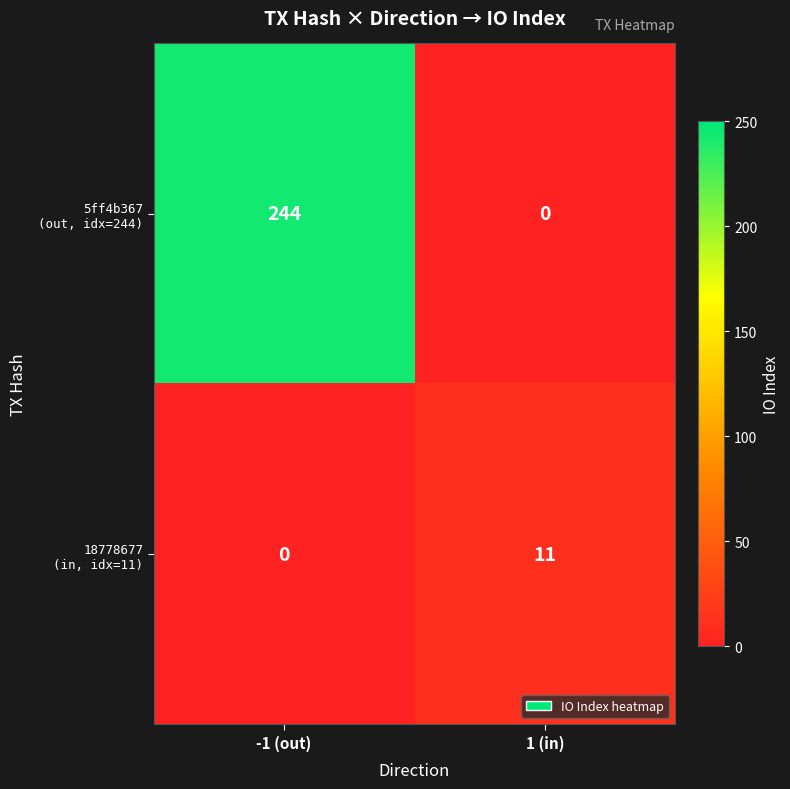

What is the spread (max minus min) of values at -1 (out)?

244